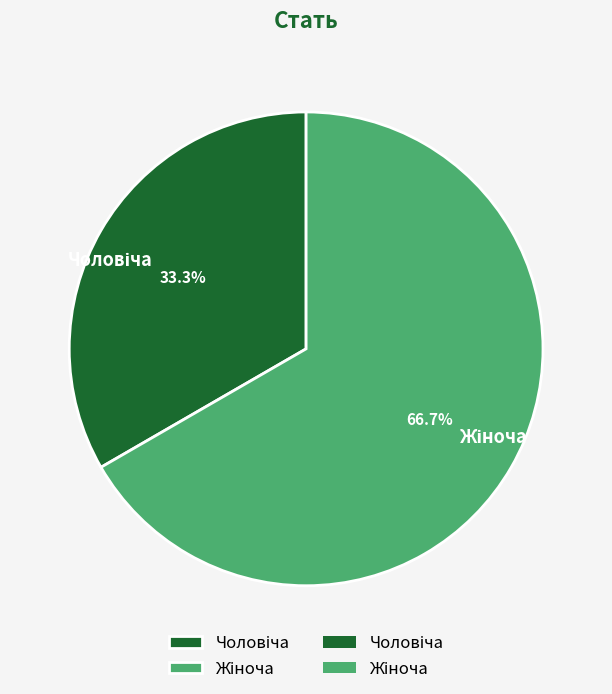

Is there a majority slice in this chart?

Yes